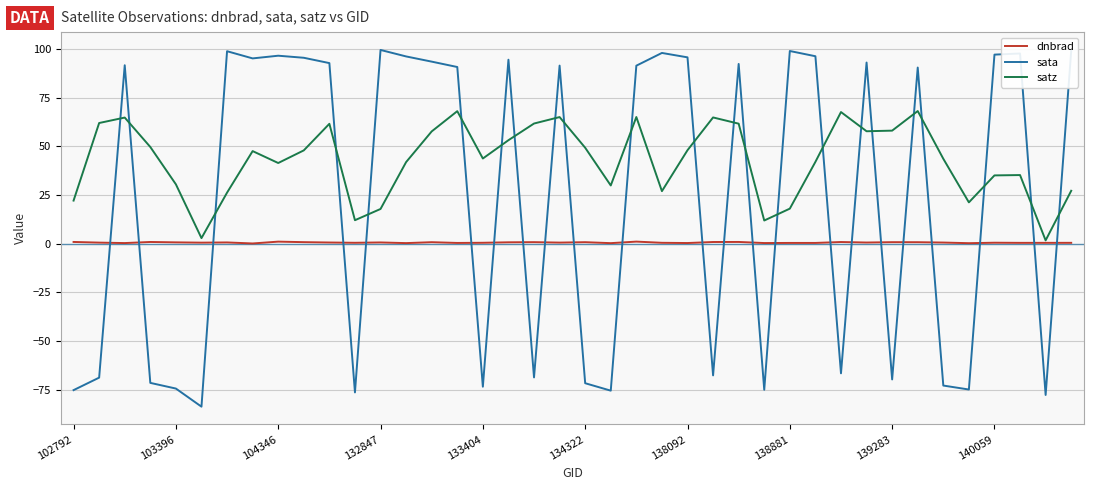

Which series has the largest total across all categories?

satz